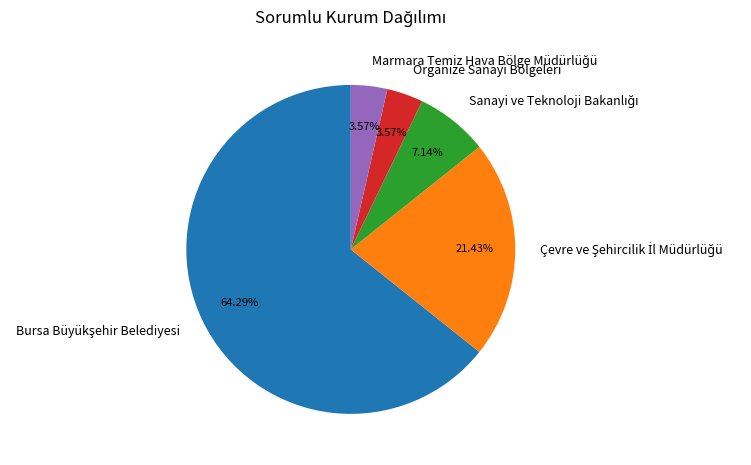

Is there a majority slice in this chart?

Yes